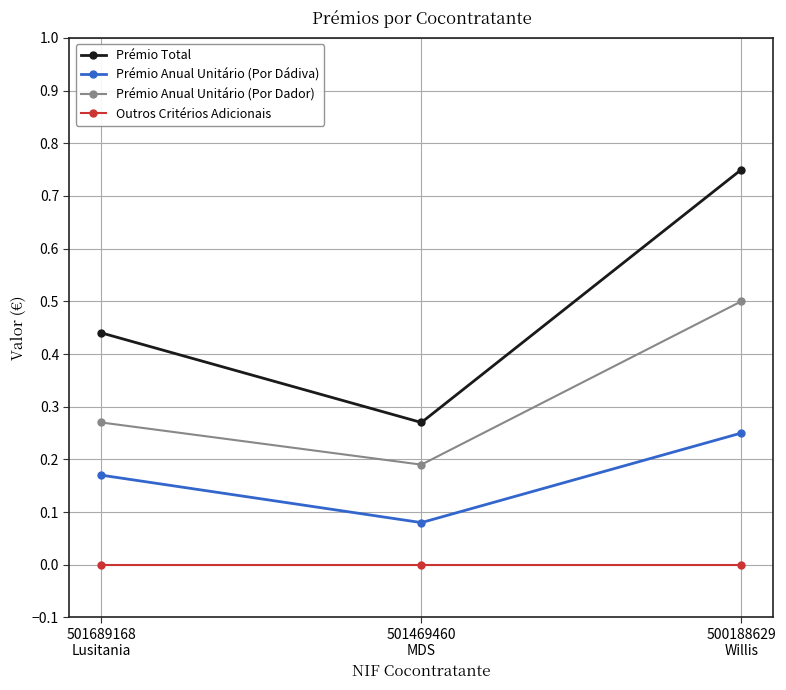

Rank the series by their average value, from lowest to highest.

Outros Critérios Adicionais, Prémio Anual Unitário (Por Dádiva), Prémio Anual Unitário (Por Dador), Prémio Total